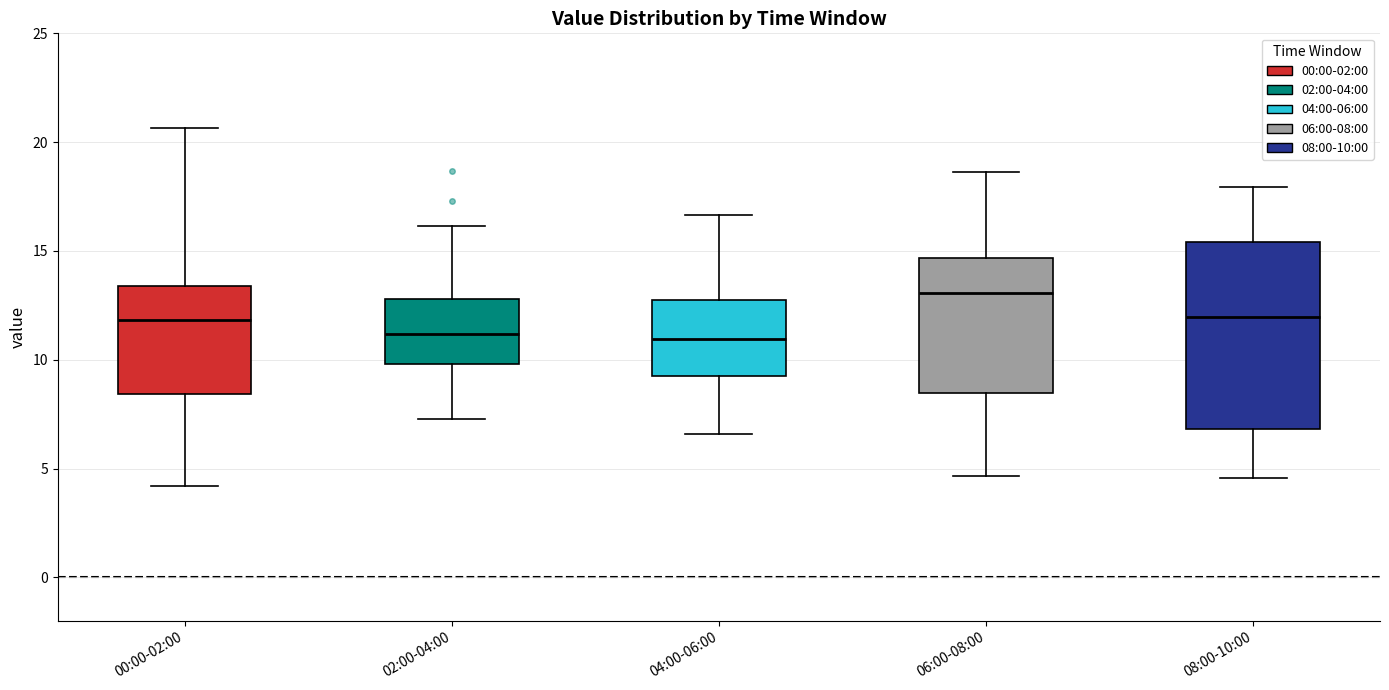

Reading left to right, read every box against the y-axis: the position of its median line, the range the box covers, and the ends of its whiskers. The values are not printed on the chart, so give them approximately, as read against the axis.

00:00-02:00: median 12.0, box 8.5 to 13.5, whiskers 4.0 to 20.5
02:00-04:00: median 11.0, box 10.0 to 13.0, whiskers 7.5 to 16.0
04:00-06:00: median 11.0, box 9.5 to 13.0, whiskers 6.5 to 16.5
06:00-08:00: median 13.0, box 8.5 to 14.5, whiskers 4.5 to 18.5
08:00-10:00: median 12.0, box 7.0 to 15.5, whiskers 4.5 to 18.0